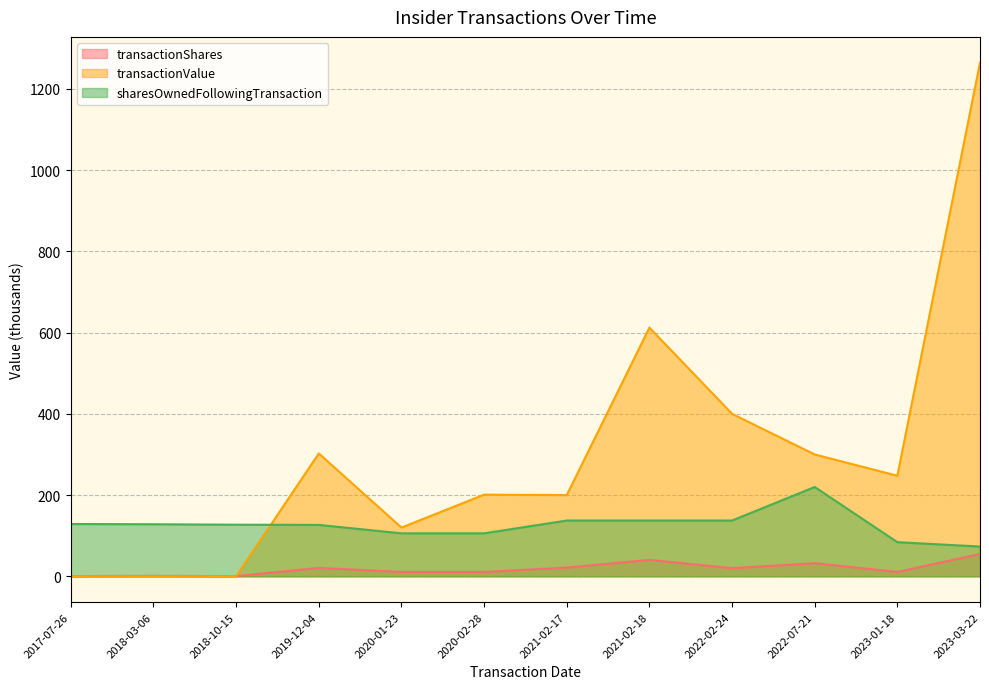

True or false: transactionShares and sharesOwnedFollowingTransaction intersect in this chart.

False